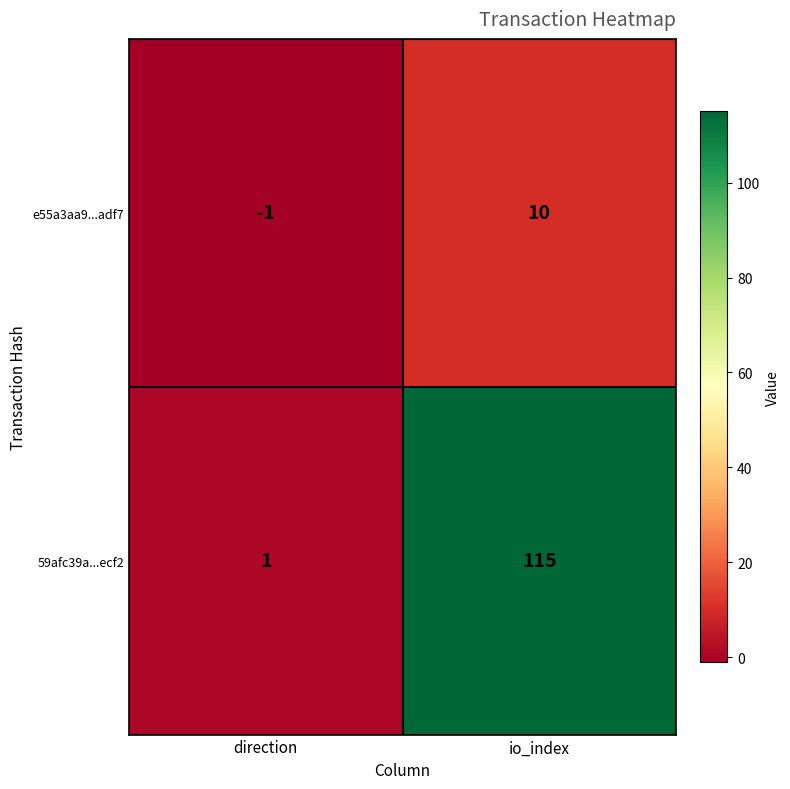

What is the total value across all series at io_index?

125